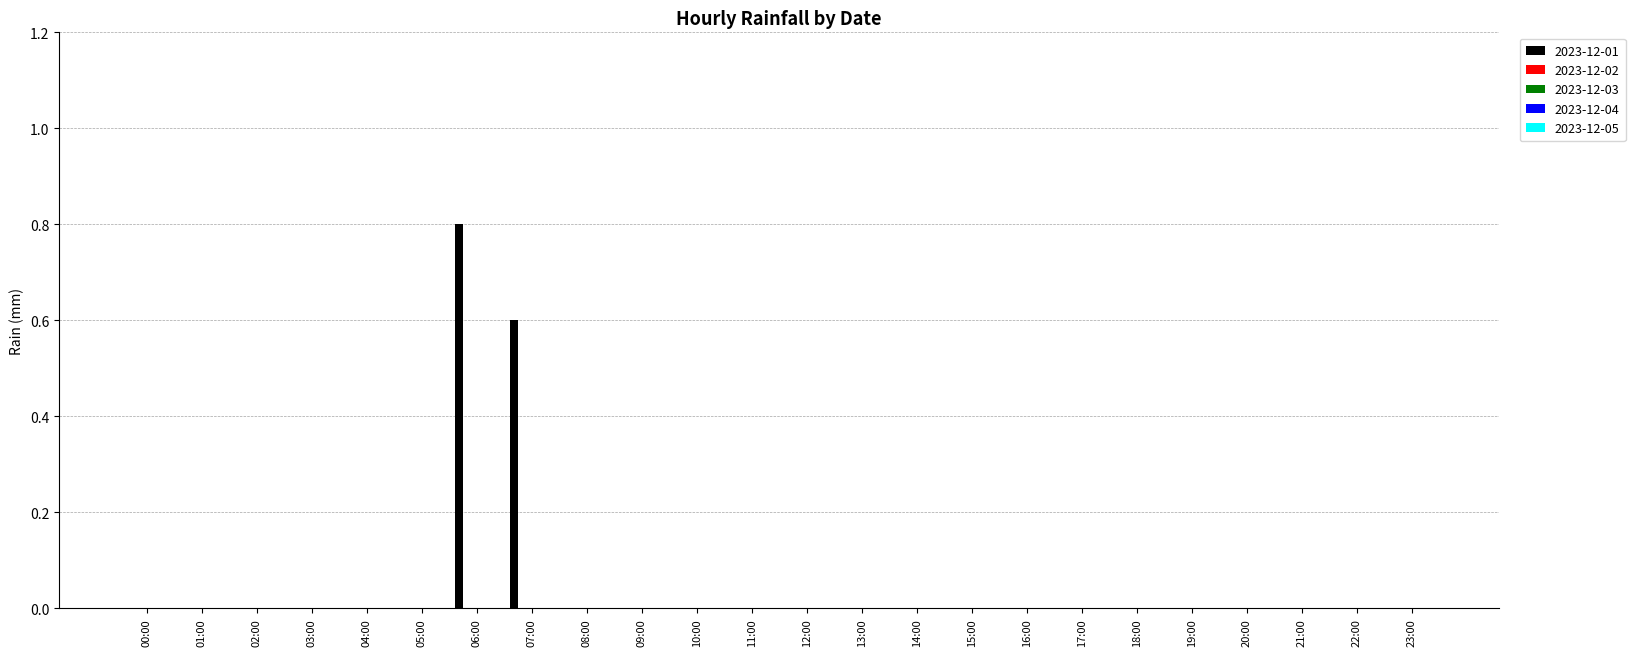

What is the sum of all values?

1.4